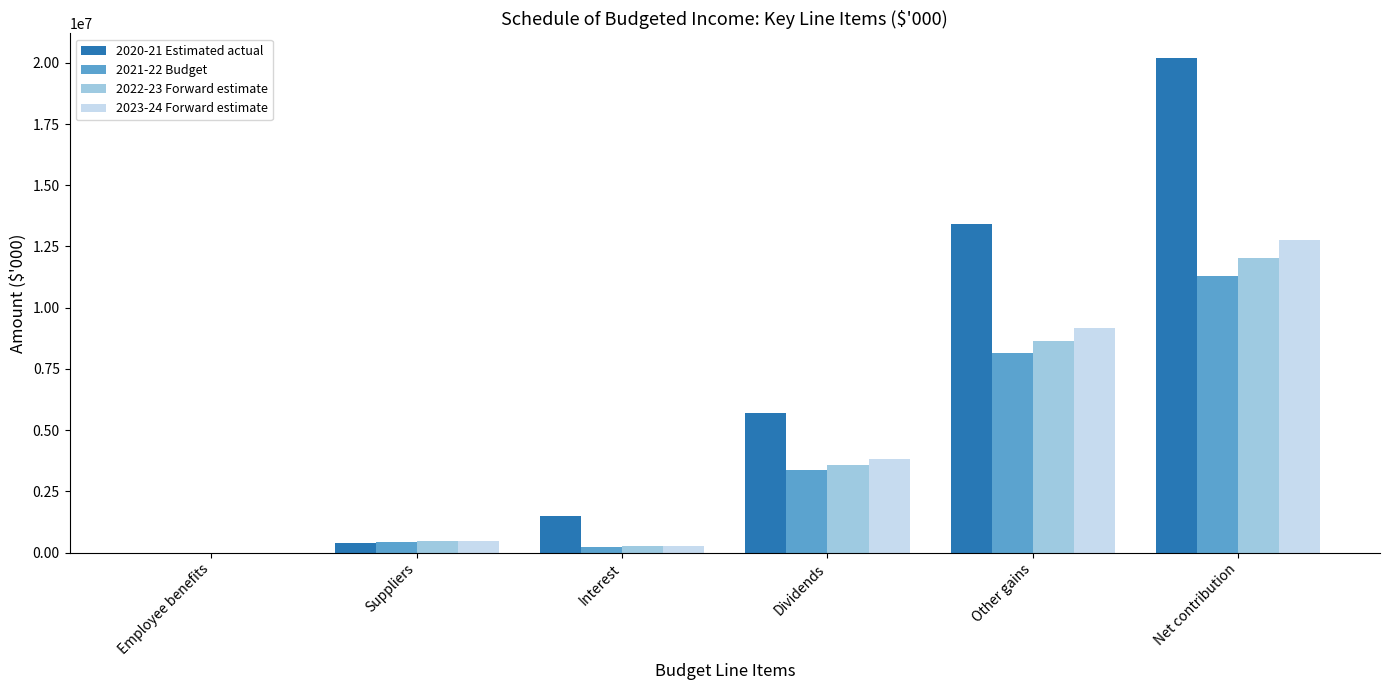

Reading left to right, list all the values displayed in this chart.

2020-21 Estimated actual: Employee benefits=983	Suppliers=397995	Interest=1487779	Dividends=5699355	Other gains=13405674	Net contribution=20193830
2021-22 Budget: Employee benefits=1013	Suppliers=431367	Interest=241203	Dividends=3366498	Other gains=8136652	Net contribution=11311973
2022-23 Forward estimate: Employee benefits=1044	Suppliers=456191	Interest=253810	Dividends=3587923	Other gains=8635635	Net contribution=12020133
2023-24 Forward estimate: Employee benefits=1075	Suppliers=483017	Interest=267052	Dividends=3823877	Other gains=9165344	Net contribution=12772181